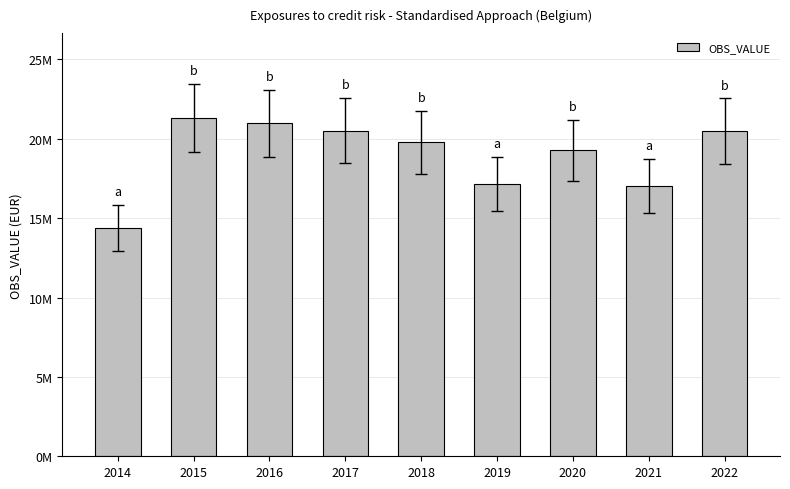

What is the value of the 5th bar from the left?

19788119